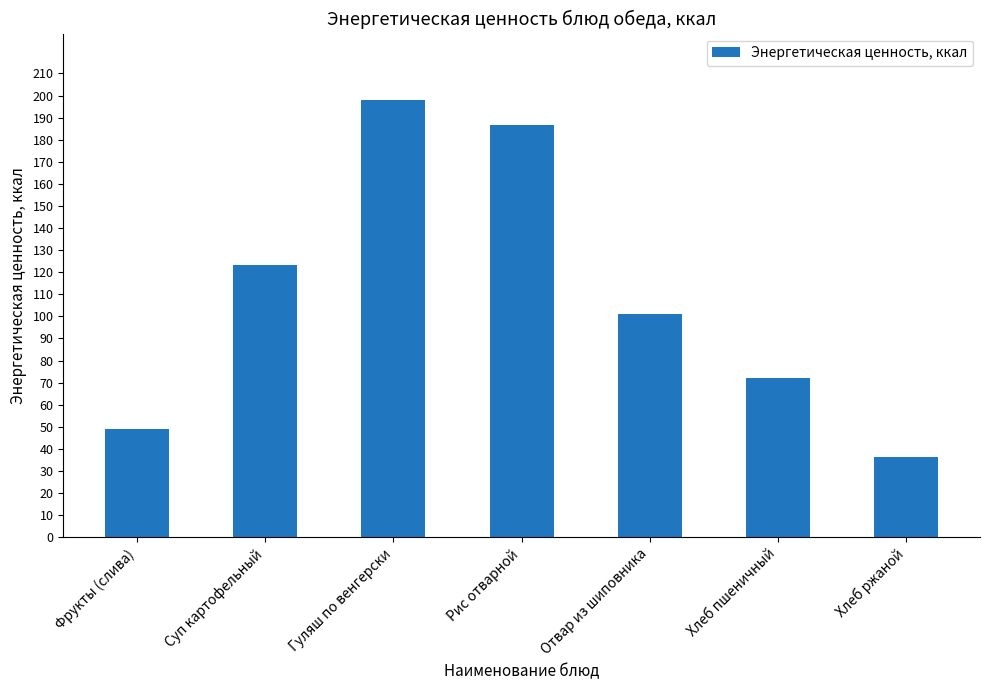

Where is the data nearest to the value 117?

Суп картофельный